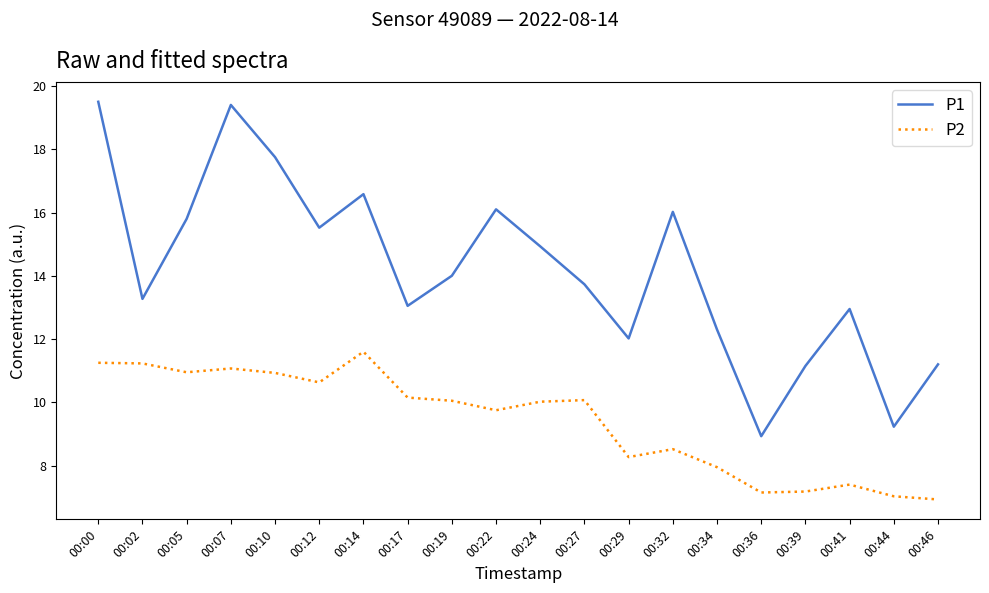

Is it true that P1 equals 8.5 at 00:27?

False